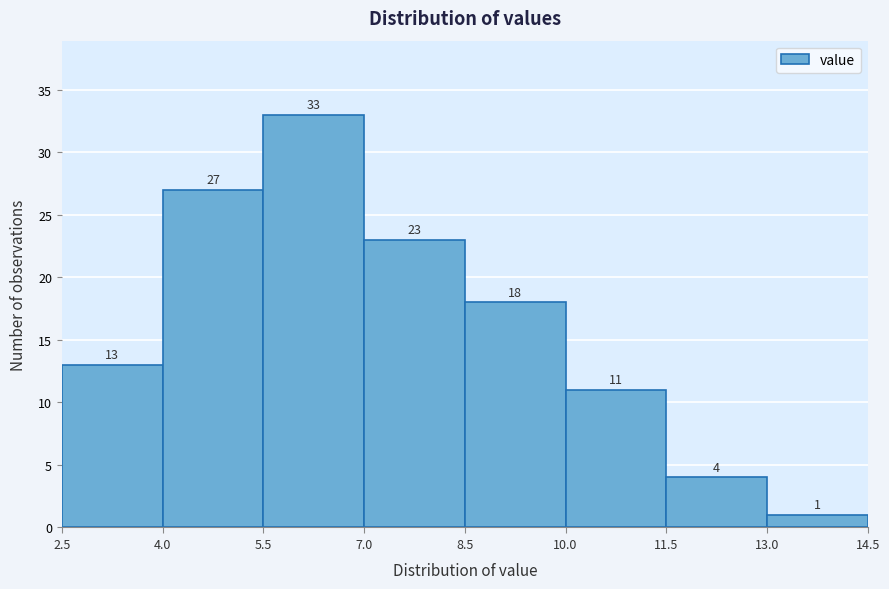

Which range on the x-axis has the tallest bar?

5.5 to 7.0